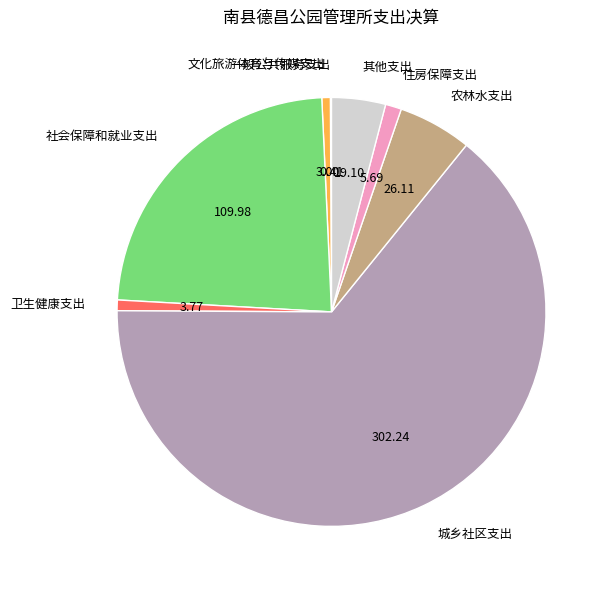

Does any single category account for the majority?

Yes